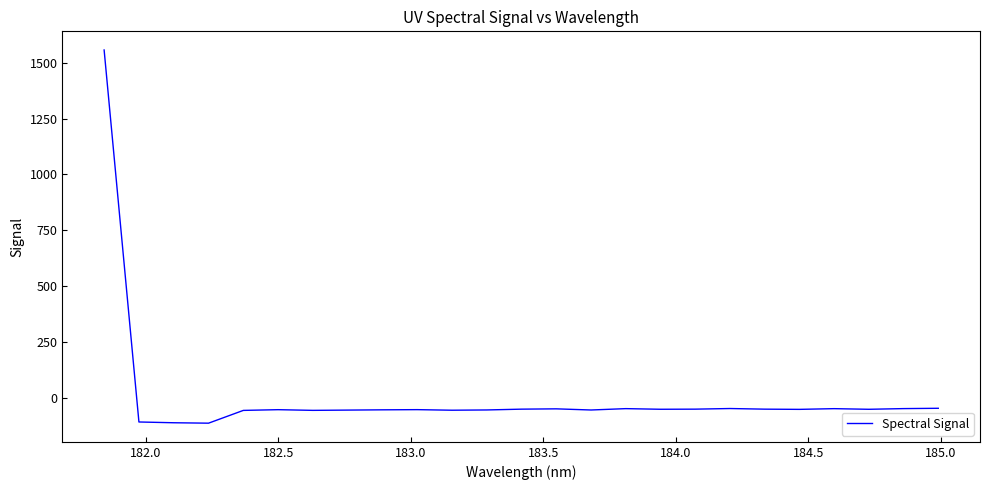

Does the chart display data point markers on the line(s)?

No